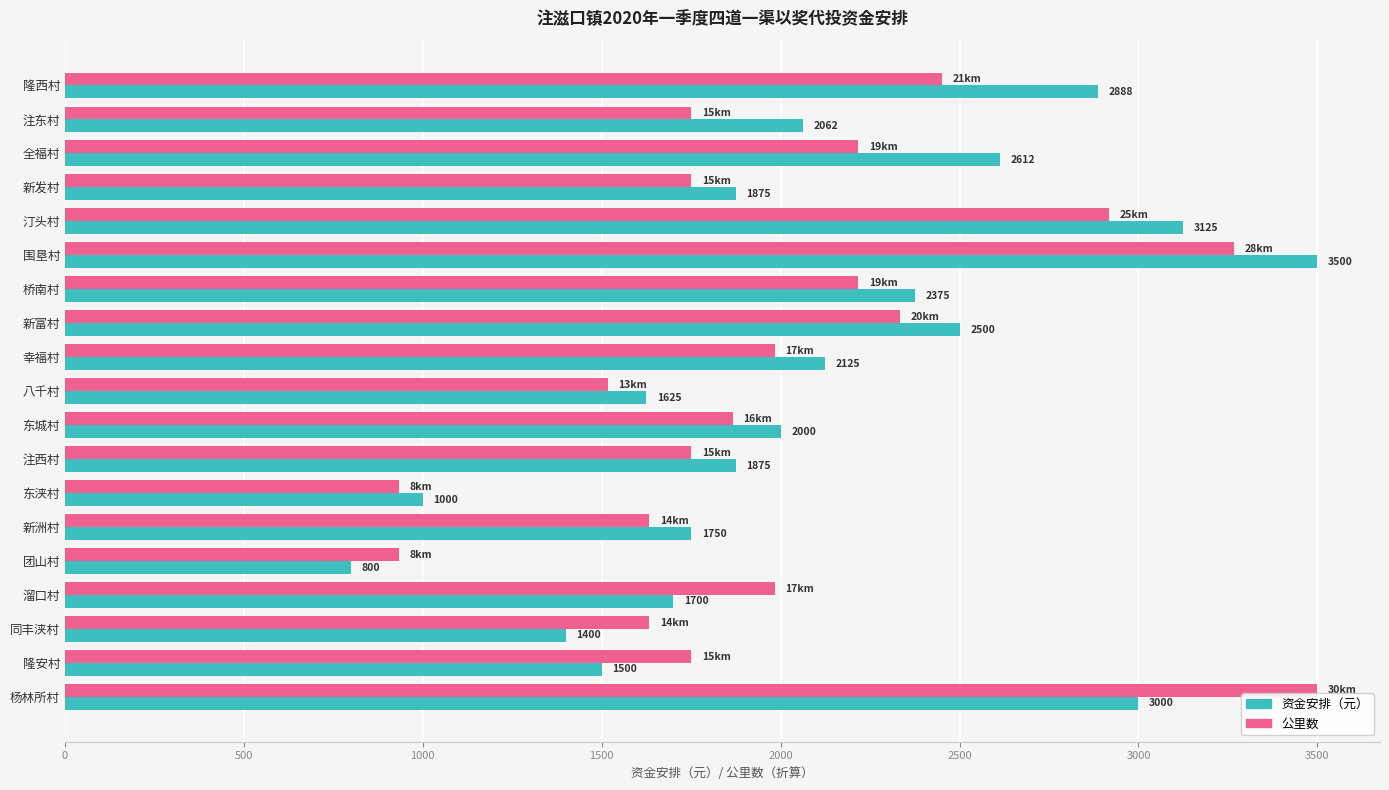

What is the maximum value shown in the chart?

3500.0